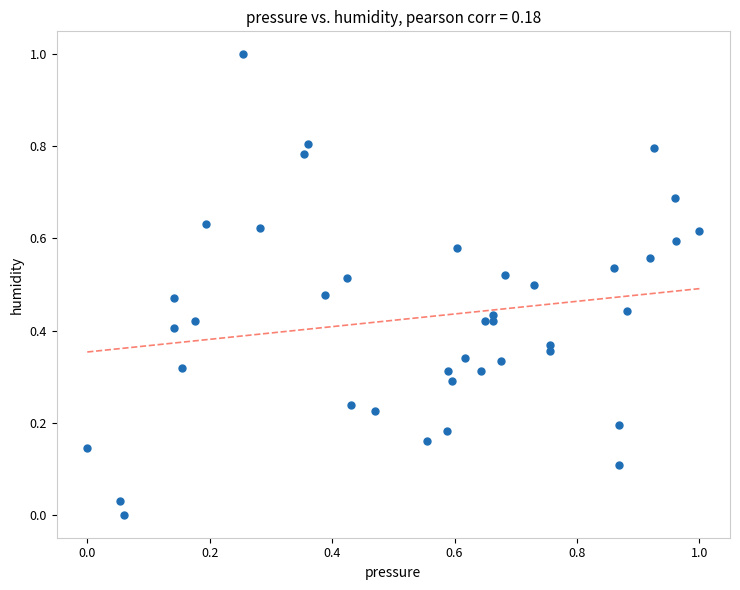

What is the range of Y values (max minus min)?

1.0